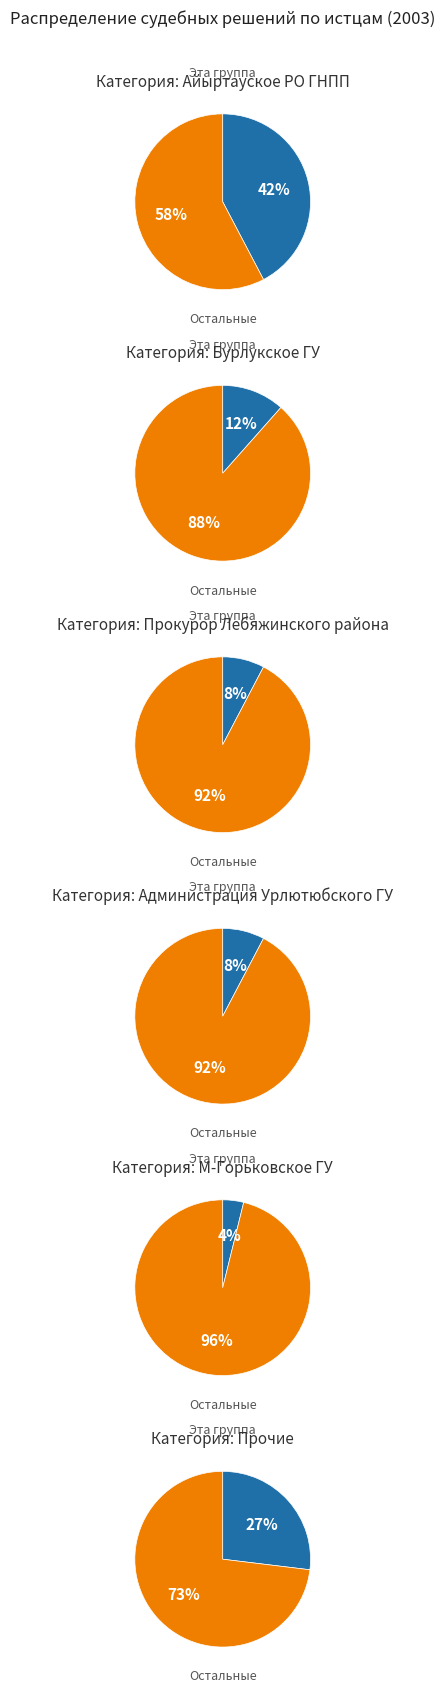

Is it true that 4 is 4% of the pie?

True